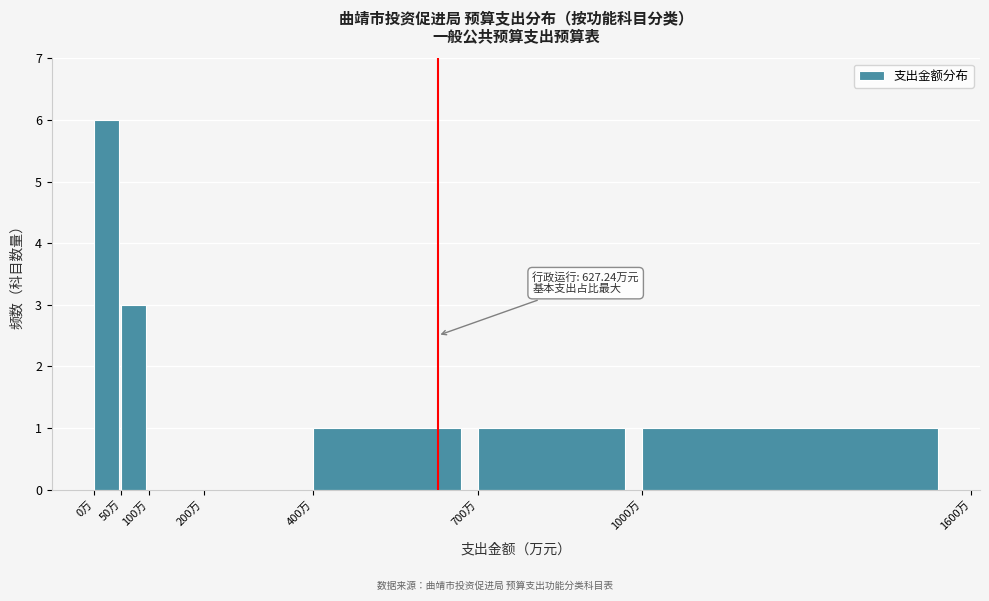

Which range on the x-axis has the tallest bar?

0 to 50